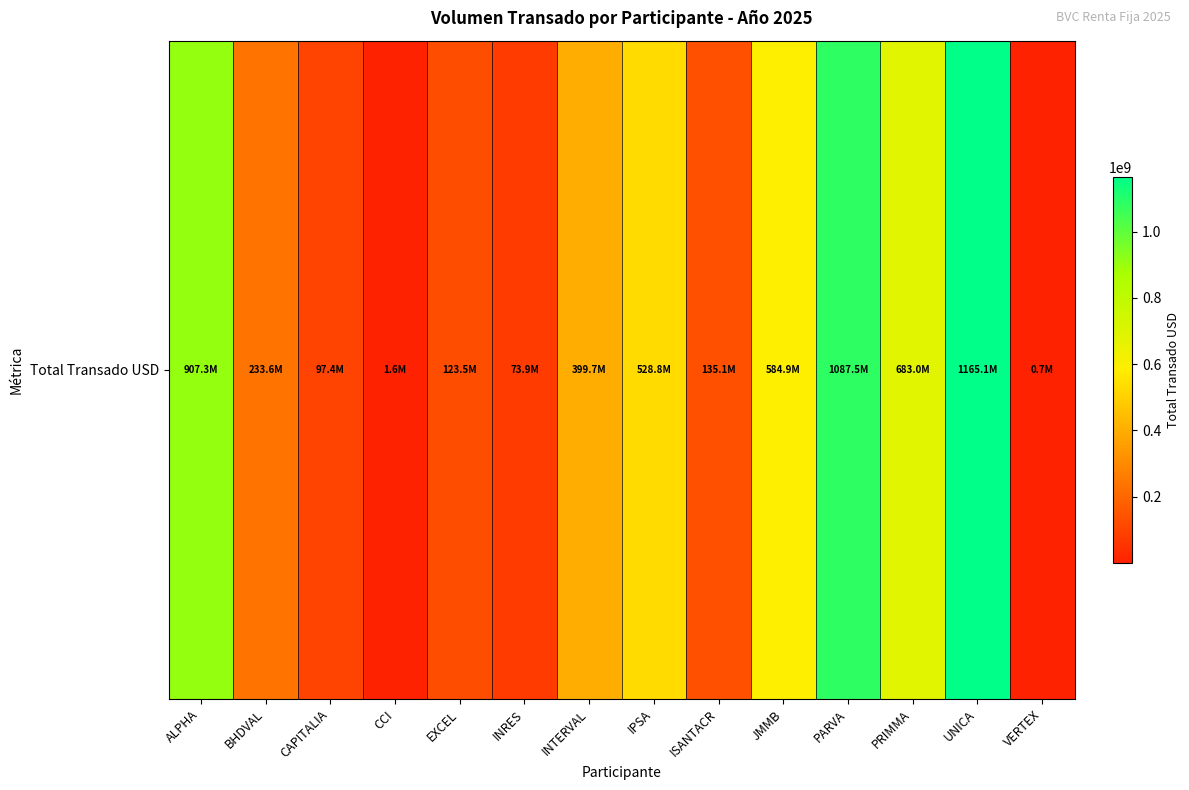

Rank the categories by value from lowest to highest.

VERTEX, CCI, INRES, CAPITALIA, EXCEL, ISANTACR, BHDVAL, INTERVAL, IPSA, JMMB, PRIMMA, ALPHA, PARVA, UNICA